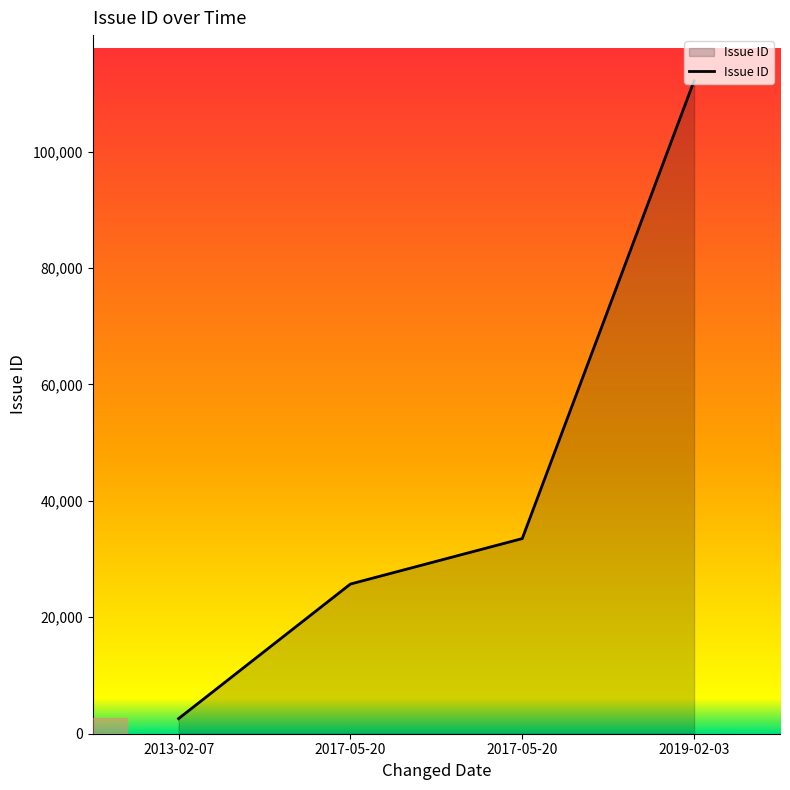

How many values are below 33518?

2